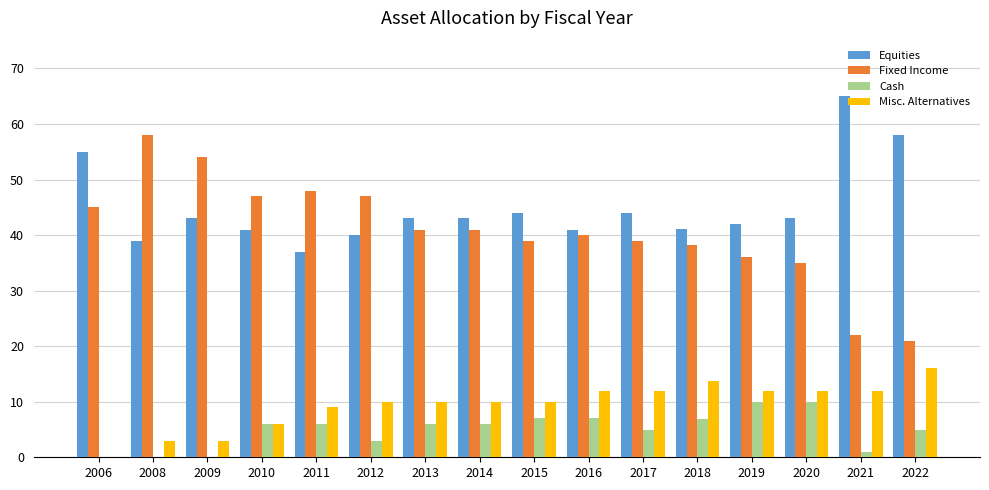

The value of Equities at 2010 is 41.0. True or false?

True